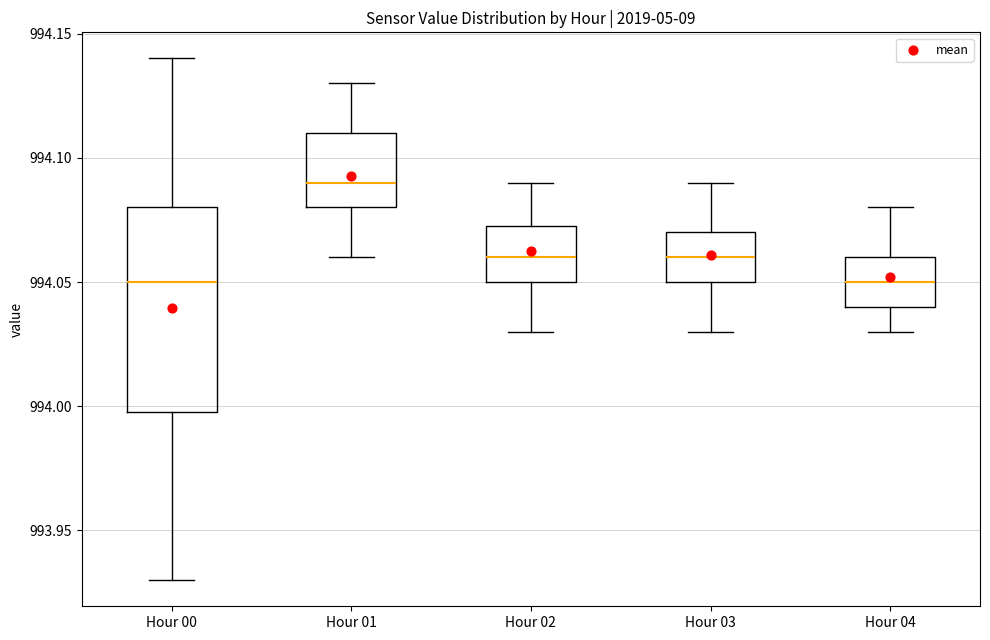

Reading left to right, read every box against the y-axis: the position of its median line, the range the box covers, and the ends of its whiskers. The values are not printed on the chart, so give them approximately, as read against the axis.

Hour 00: median 994.050, box 994.000 to 994.080, whiskers 993.930 to 994.140
Hour 01: median 994.090, box 994.080 to 994.110, whiskers 994.060 to 994.130
Hour 02: median 994.060, box 994.050 to 994.075, whiskers 994.030 to 994.090
Hour 03: median 994.060, box 994.050 to 994.070, whiskers 994.030 to 994.090
Hour 04: median 994.050, box 994.040 to 994.060, whiskers 994.030 to 994.080